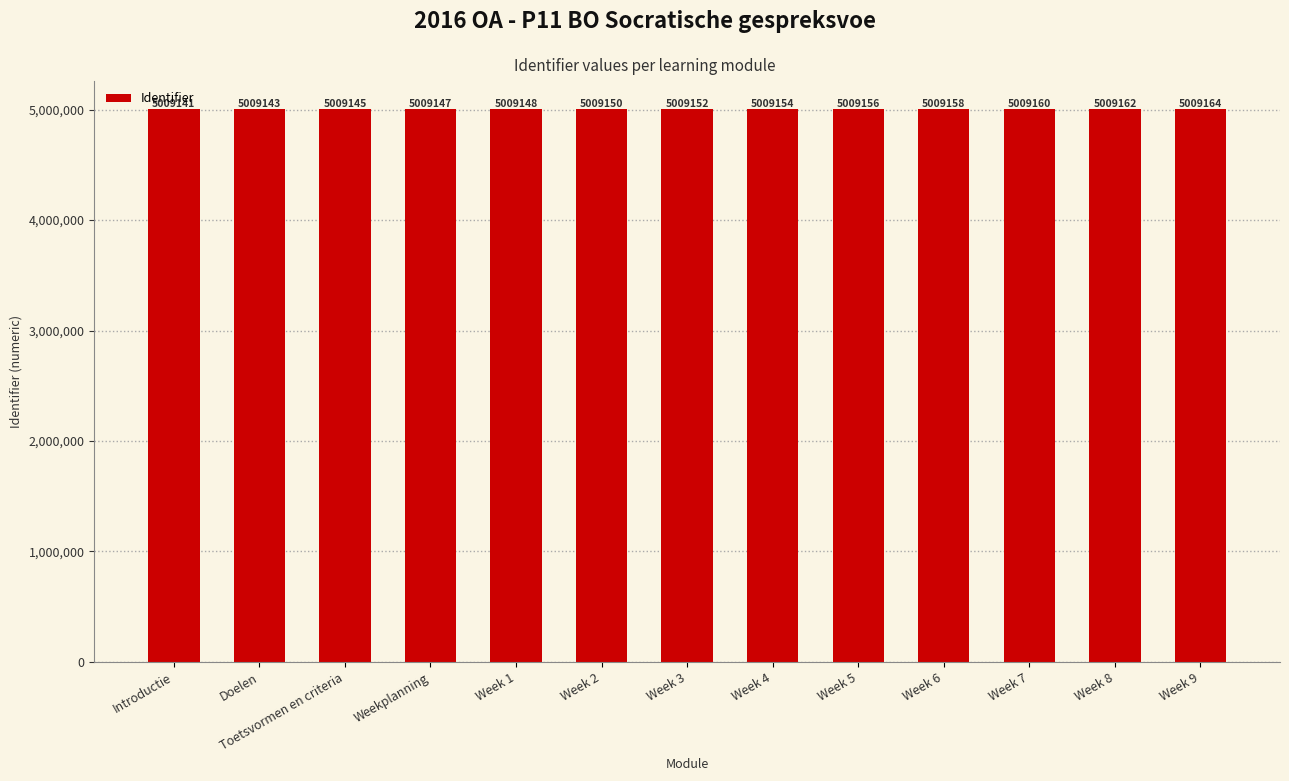

What is the smallest value displayed?

5009141